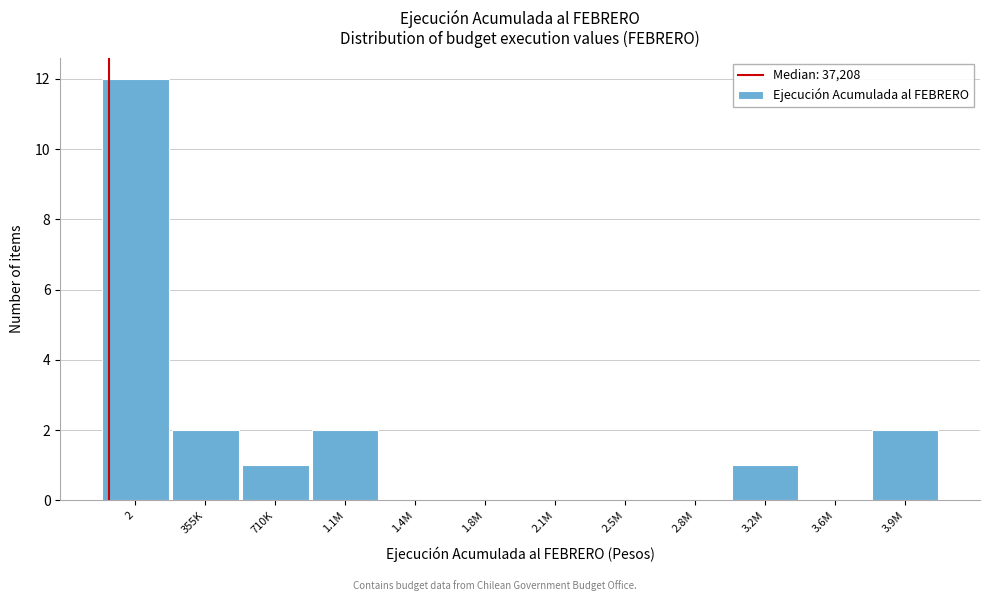

Reading right to left, list all the values displayed in this chart.

3.9M=2	3.6M=0	3.2M=1	2.8M=0	2.5M=0	2.1M=0	1.8M=0	1.4M=0	1.1M=2	710K=1	355K=2	2=12